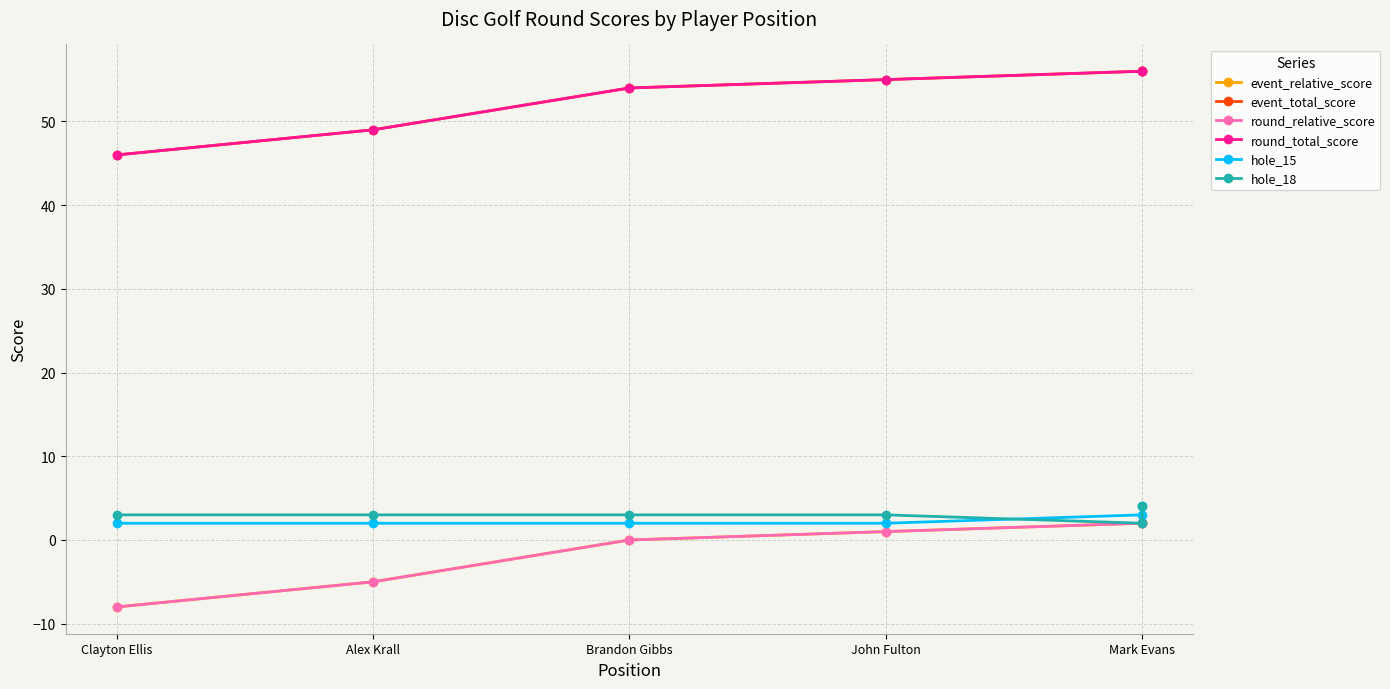

The value of hole_18 at Mark Evans is 6. True or false?

False